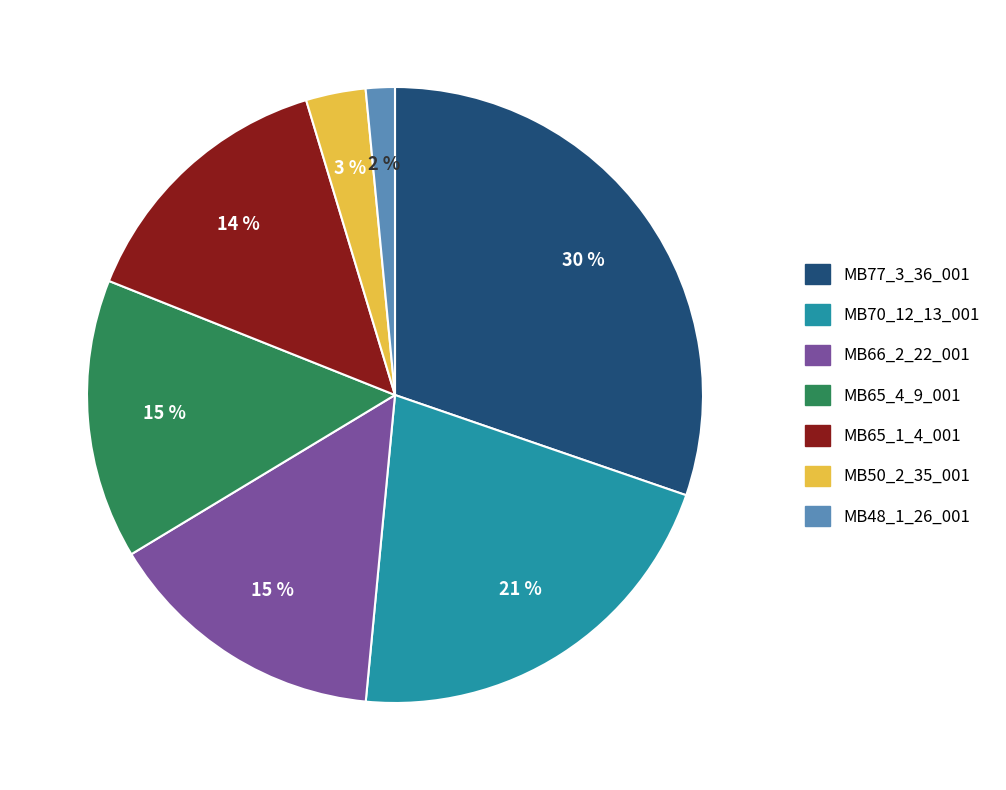

To the nearest percent, what portion does MB65_4_9_001 represent?

15%